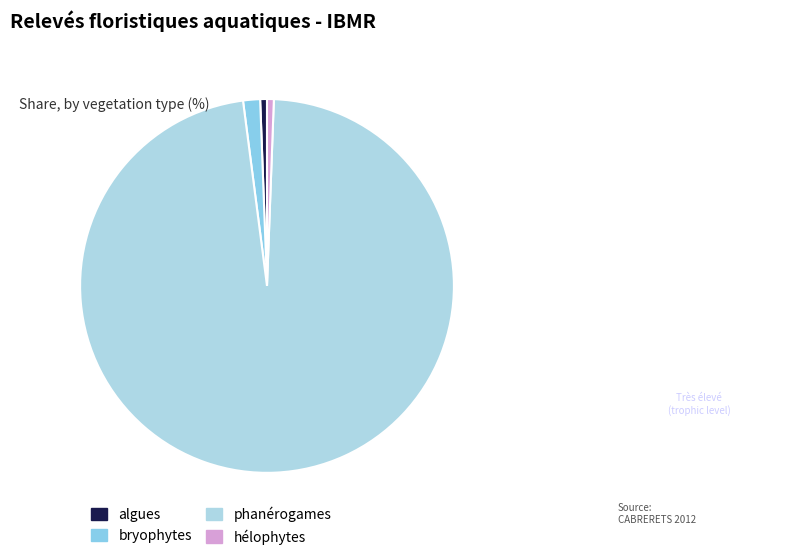

Is phanérogames the majority of the pie?

Yes